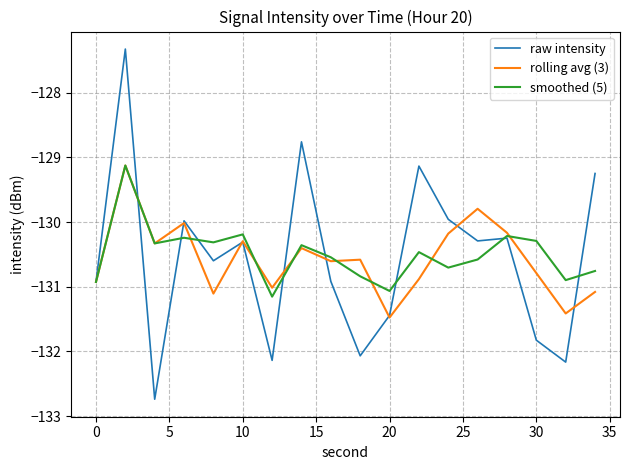

Which series has the largest total across all categories?

smoothed (5)